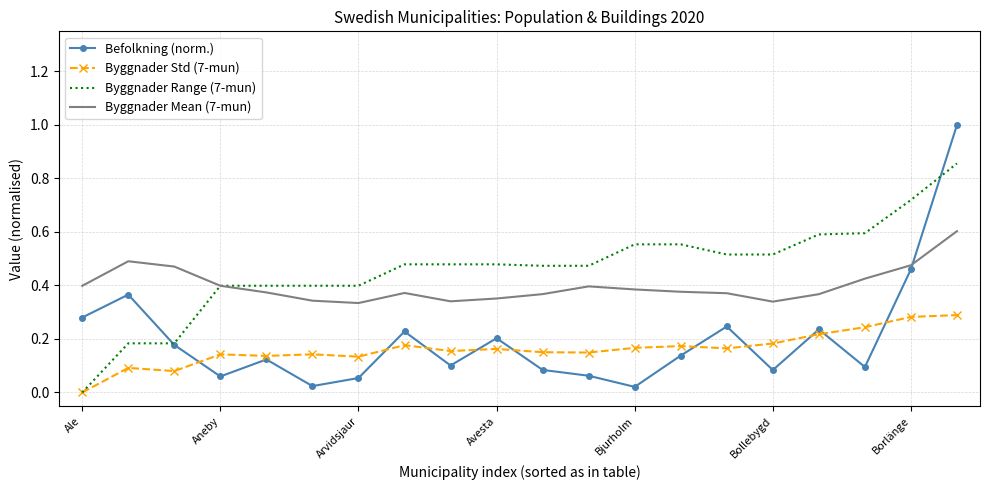

What is the greatest value displayed?

1.0